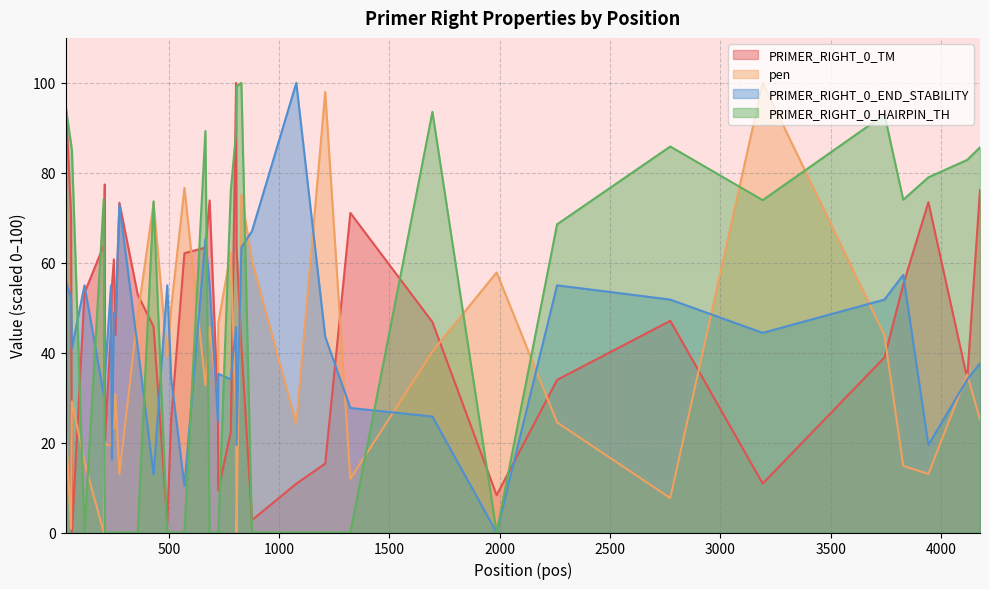

True or false: PRIMER_RIGHT_0_TM and PRIMER_RIGHT_0_END_STABILITY intersect in this chart.

True